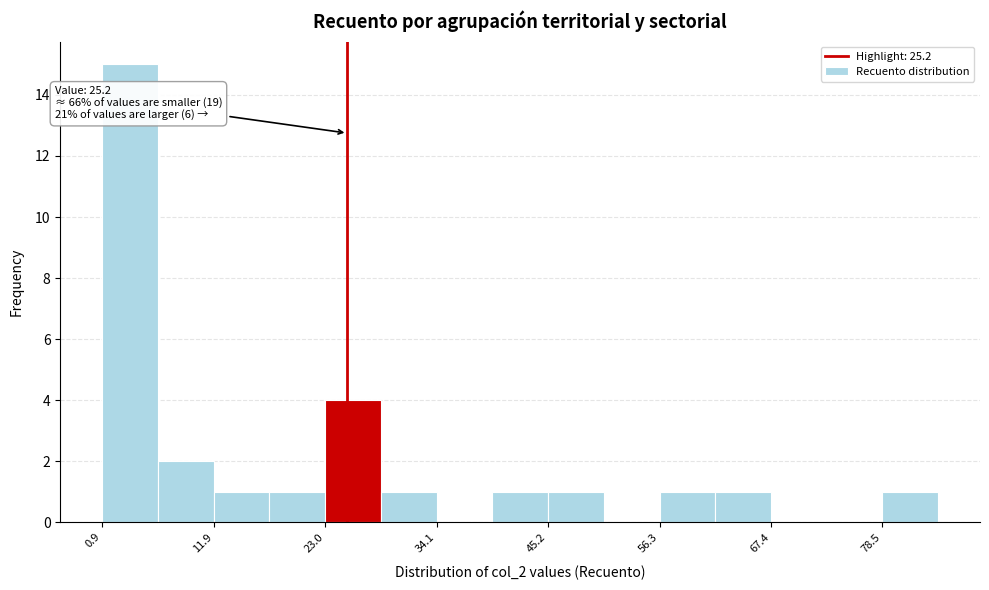

Read against the x-axis, roughly where is the centre of the tallest bar?

4